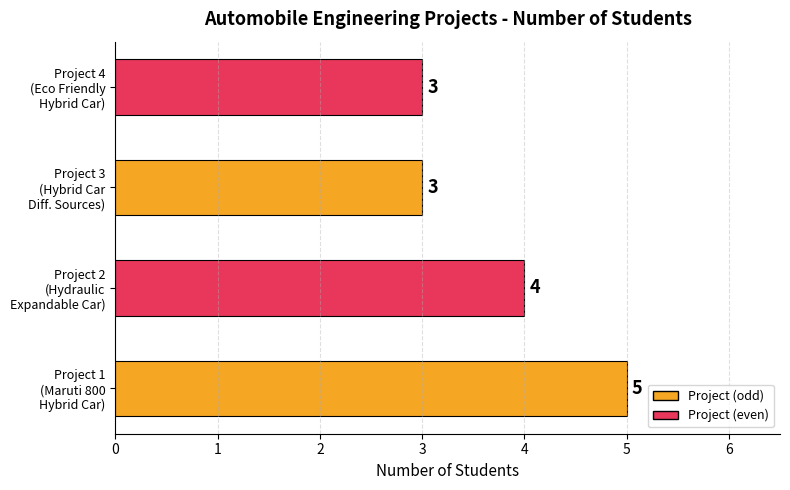

What is the maximum value shown in the chart?

5